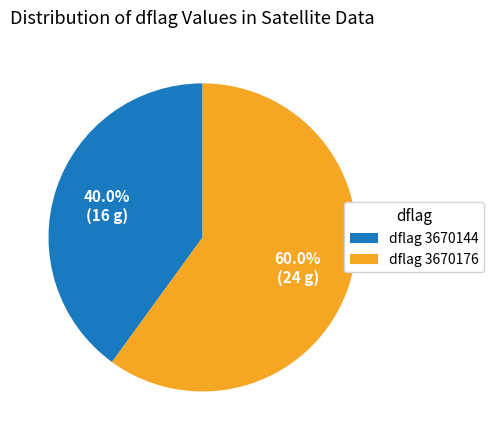

Between dflag 3670176 and dflag 3670144, which is larger?

dflag 3670176